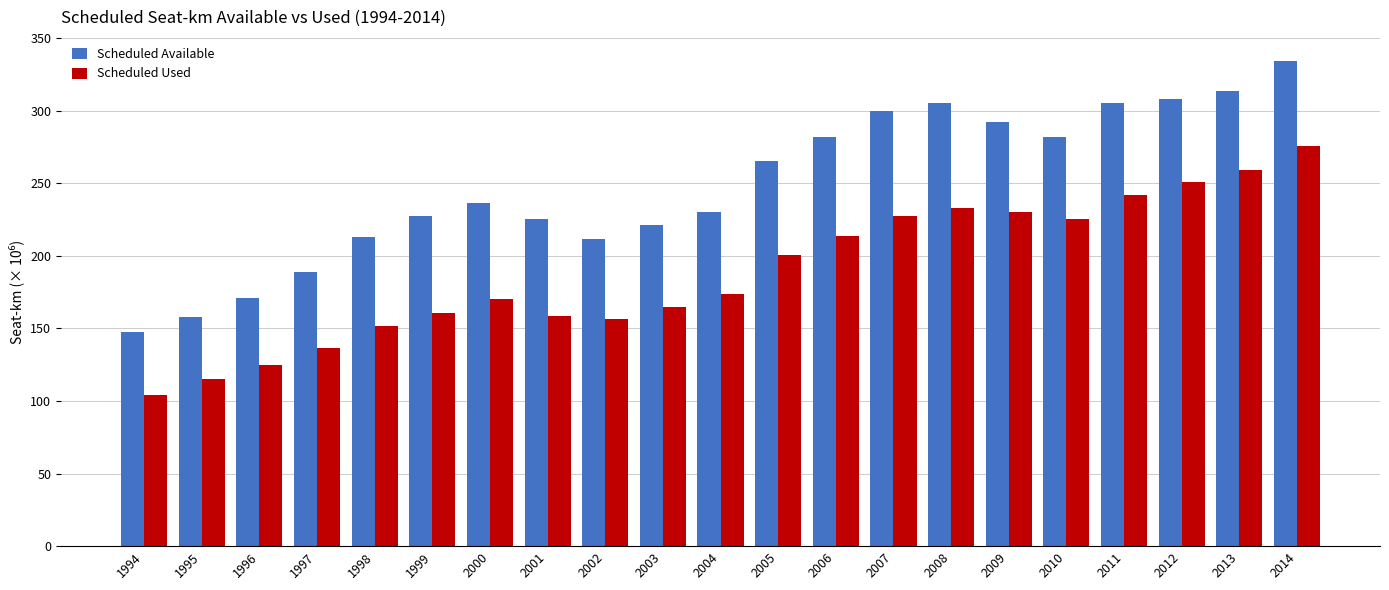

Between 2002 and 2013, which series saw the biggest shift?

Scheduled Used